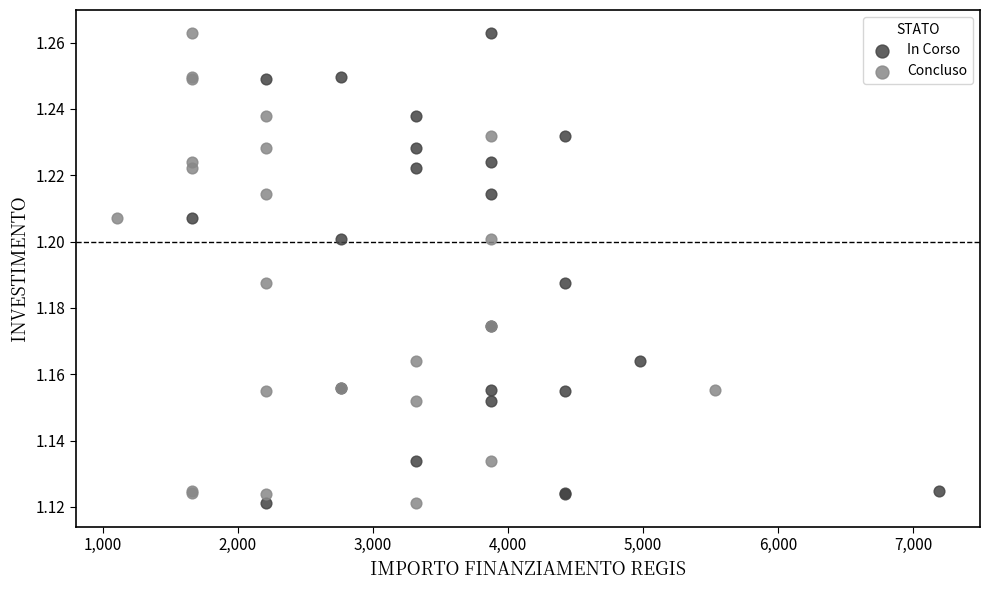

What are all the series names shown in the legend?

In Corso, Concluso